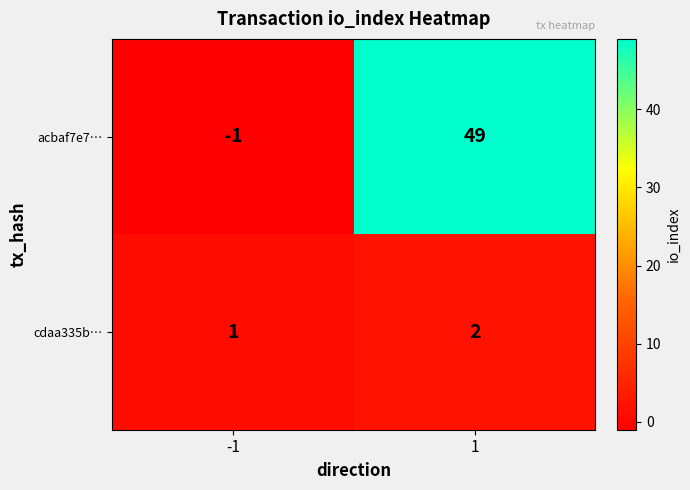

The acbaf7e7… series shows 65 at 1. True or false?

False